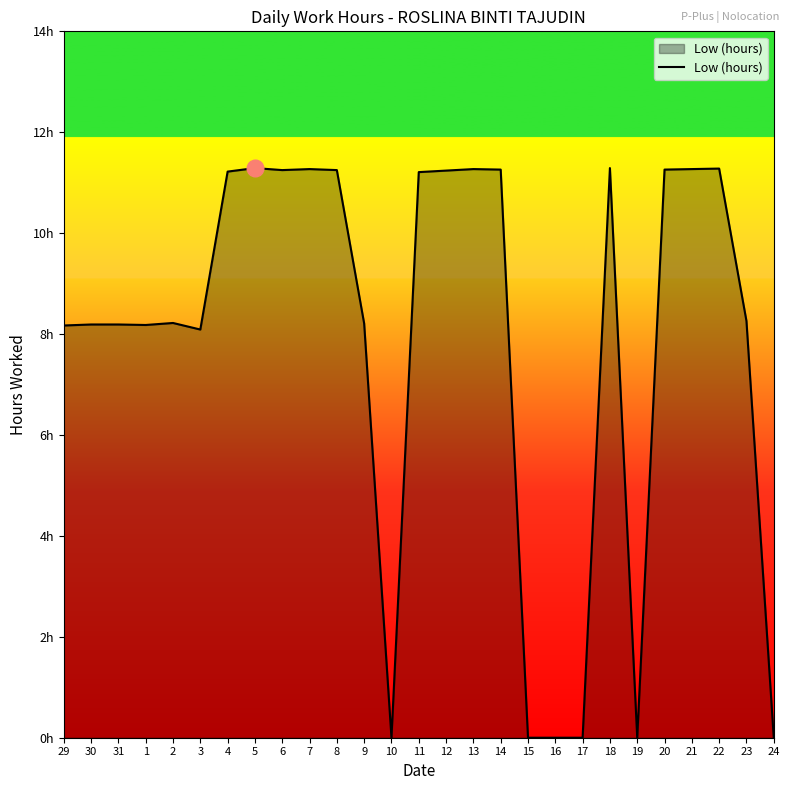

Which label corresponds to the smallest value in the chart?

10